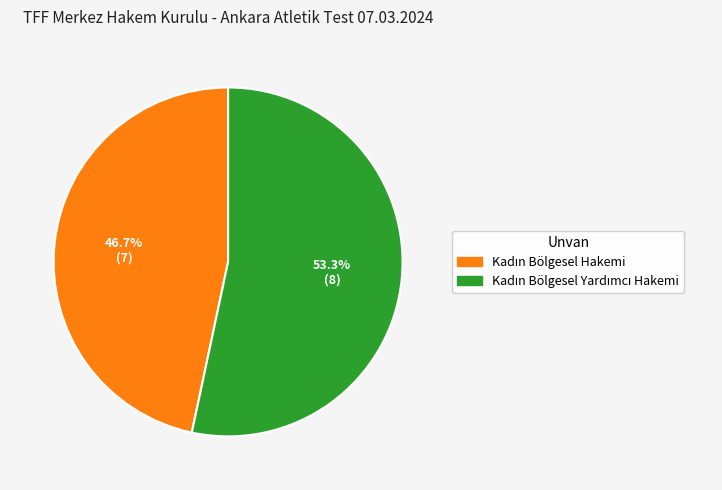

How many slices are in this pie chart?

2